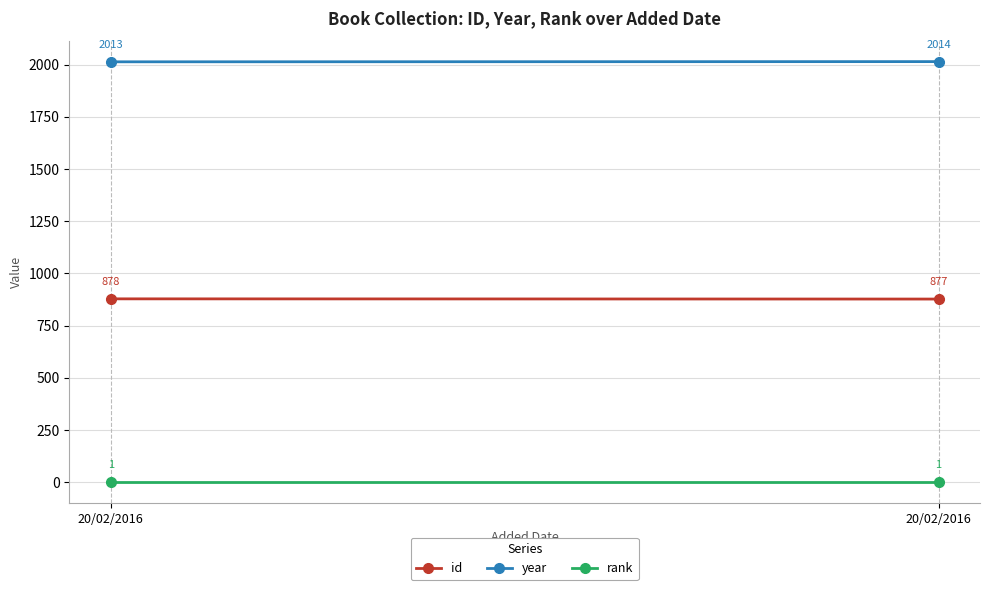

Reading left to right, list all the values displayed in this chart.

id: 20/02/2016=878	20/02/2016=877
year: 20/02/2016=2013	20/02/2016=2014
rank: 20/02/2016=1	20/02/2016=1